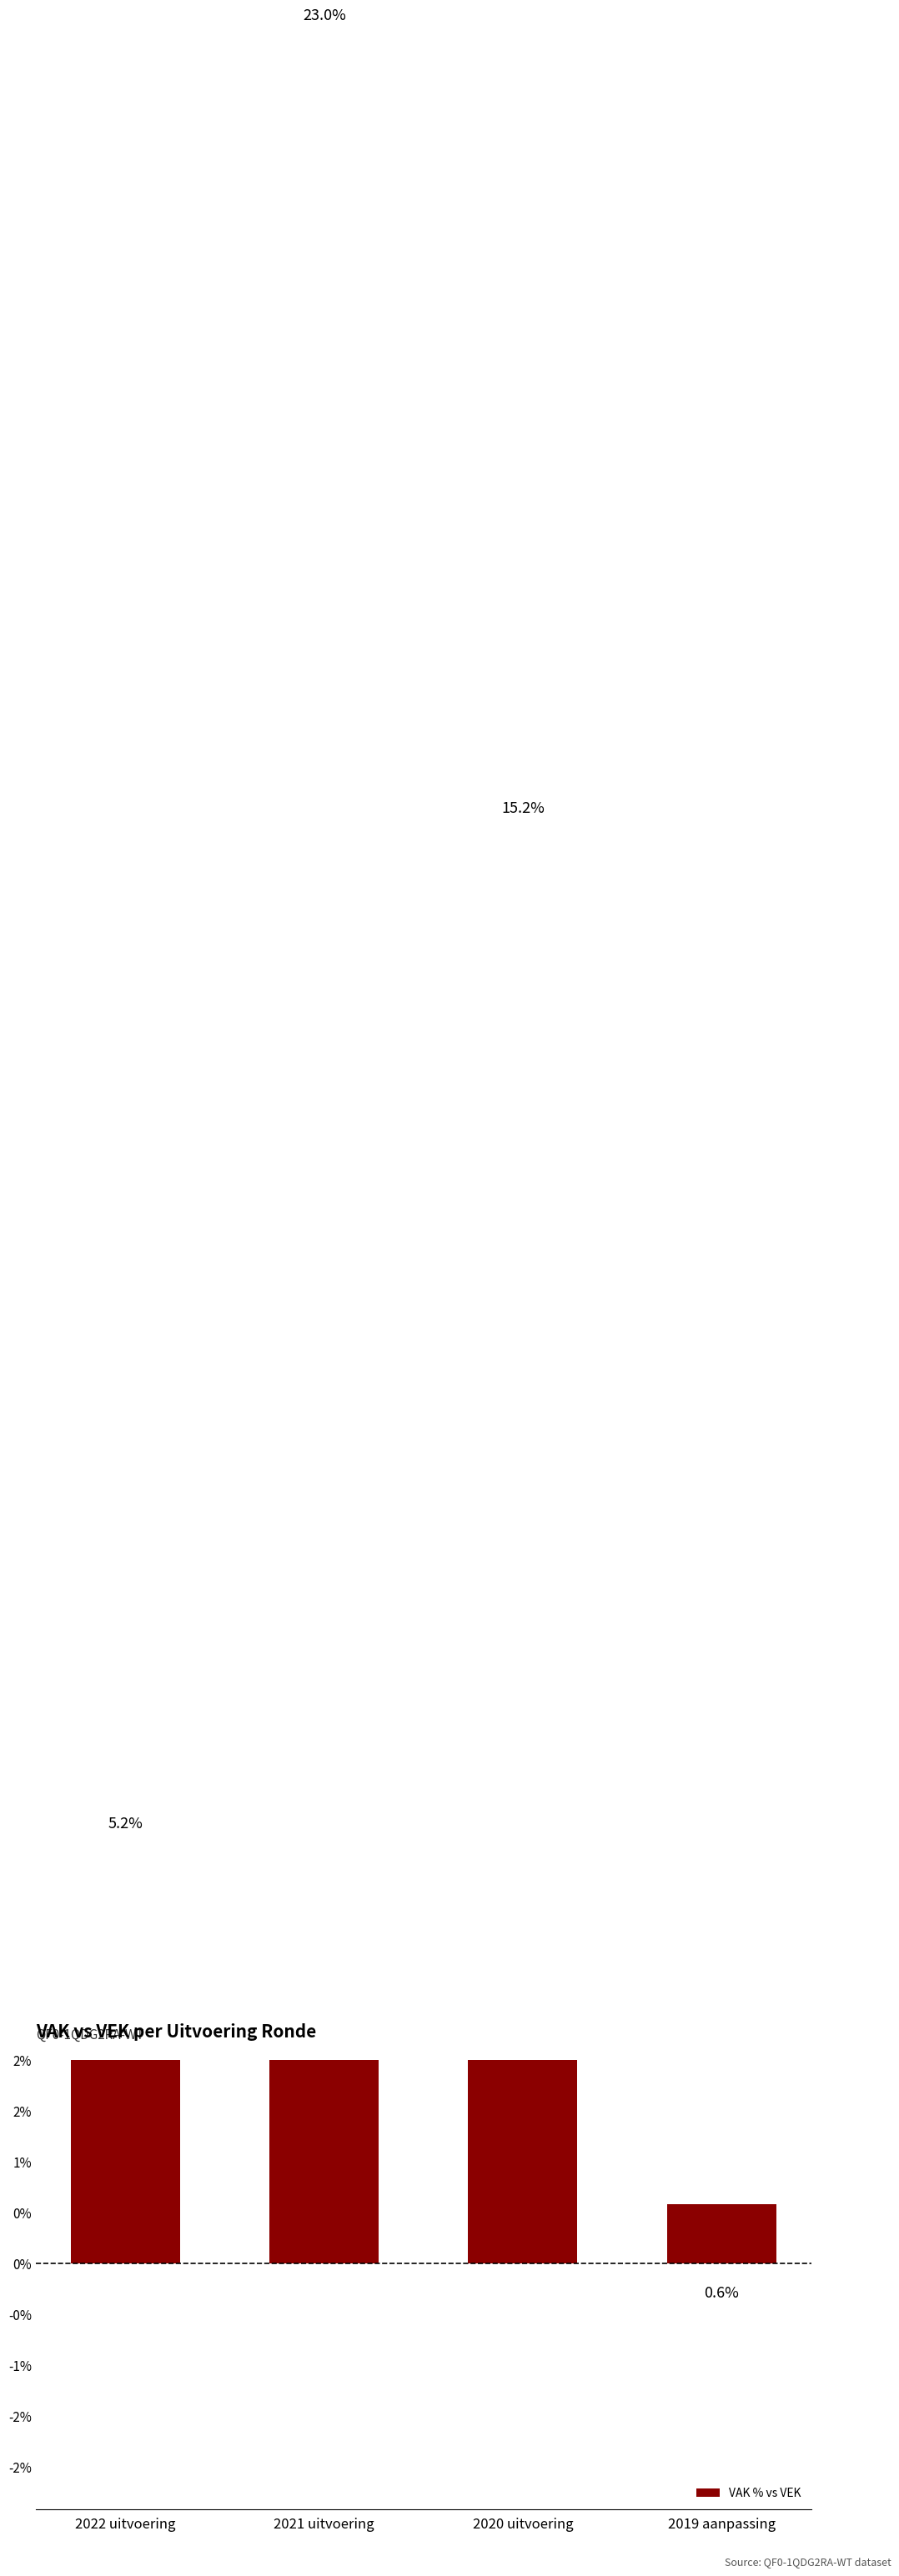

At which label is the value closest to 11?

2020 uitvoering